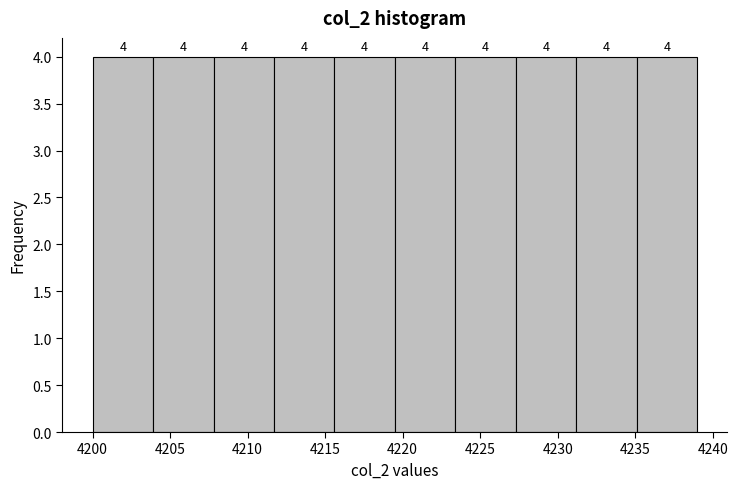

How tall is the bar that spans 4200.0 to 4203.9 on the x-axis? The bar edges are not printed on the chart, so give them approximately, as read against the axis.

4